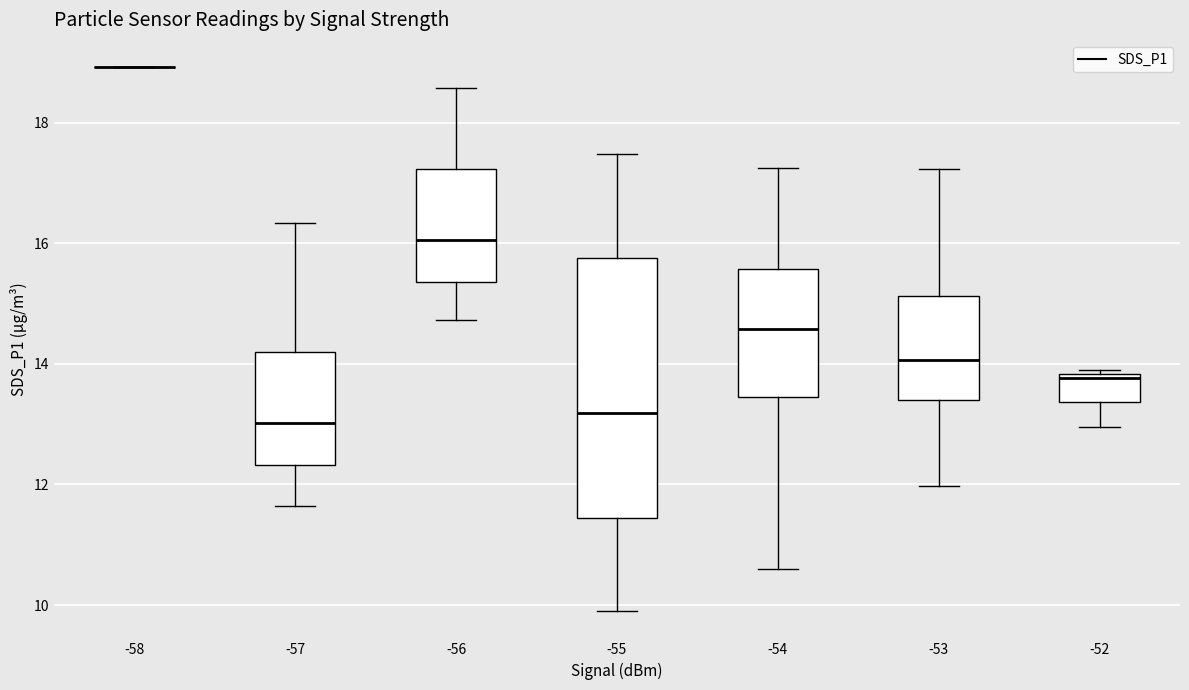

Which box is the tallest, from its lower edge to its upper edge?

-55